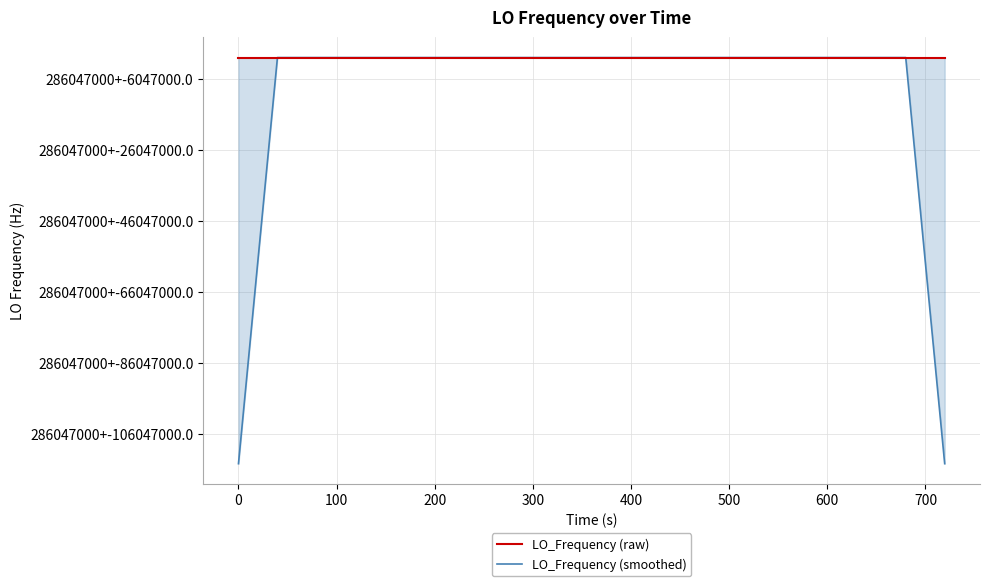

What are all the series names shown in the legend?

LO_Frequency (raw), LO_Frequency (smoothed)